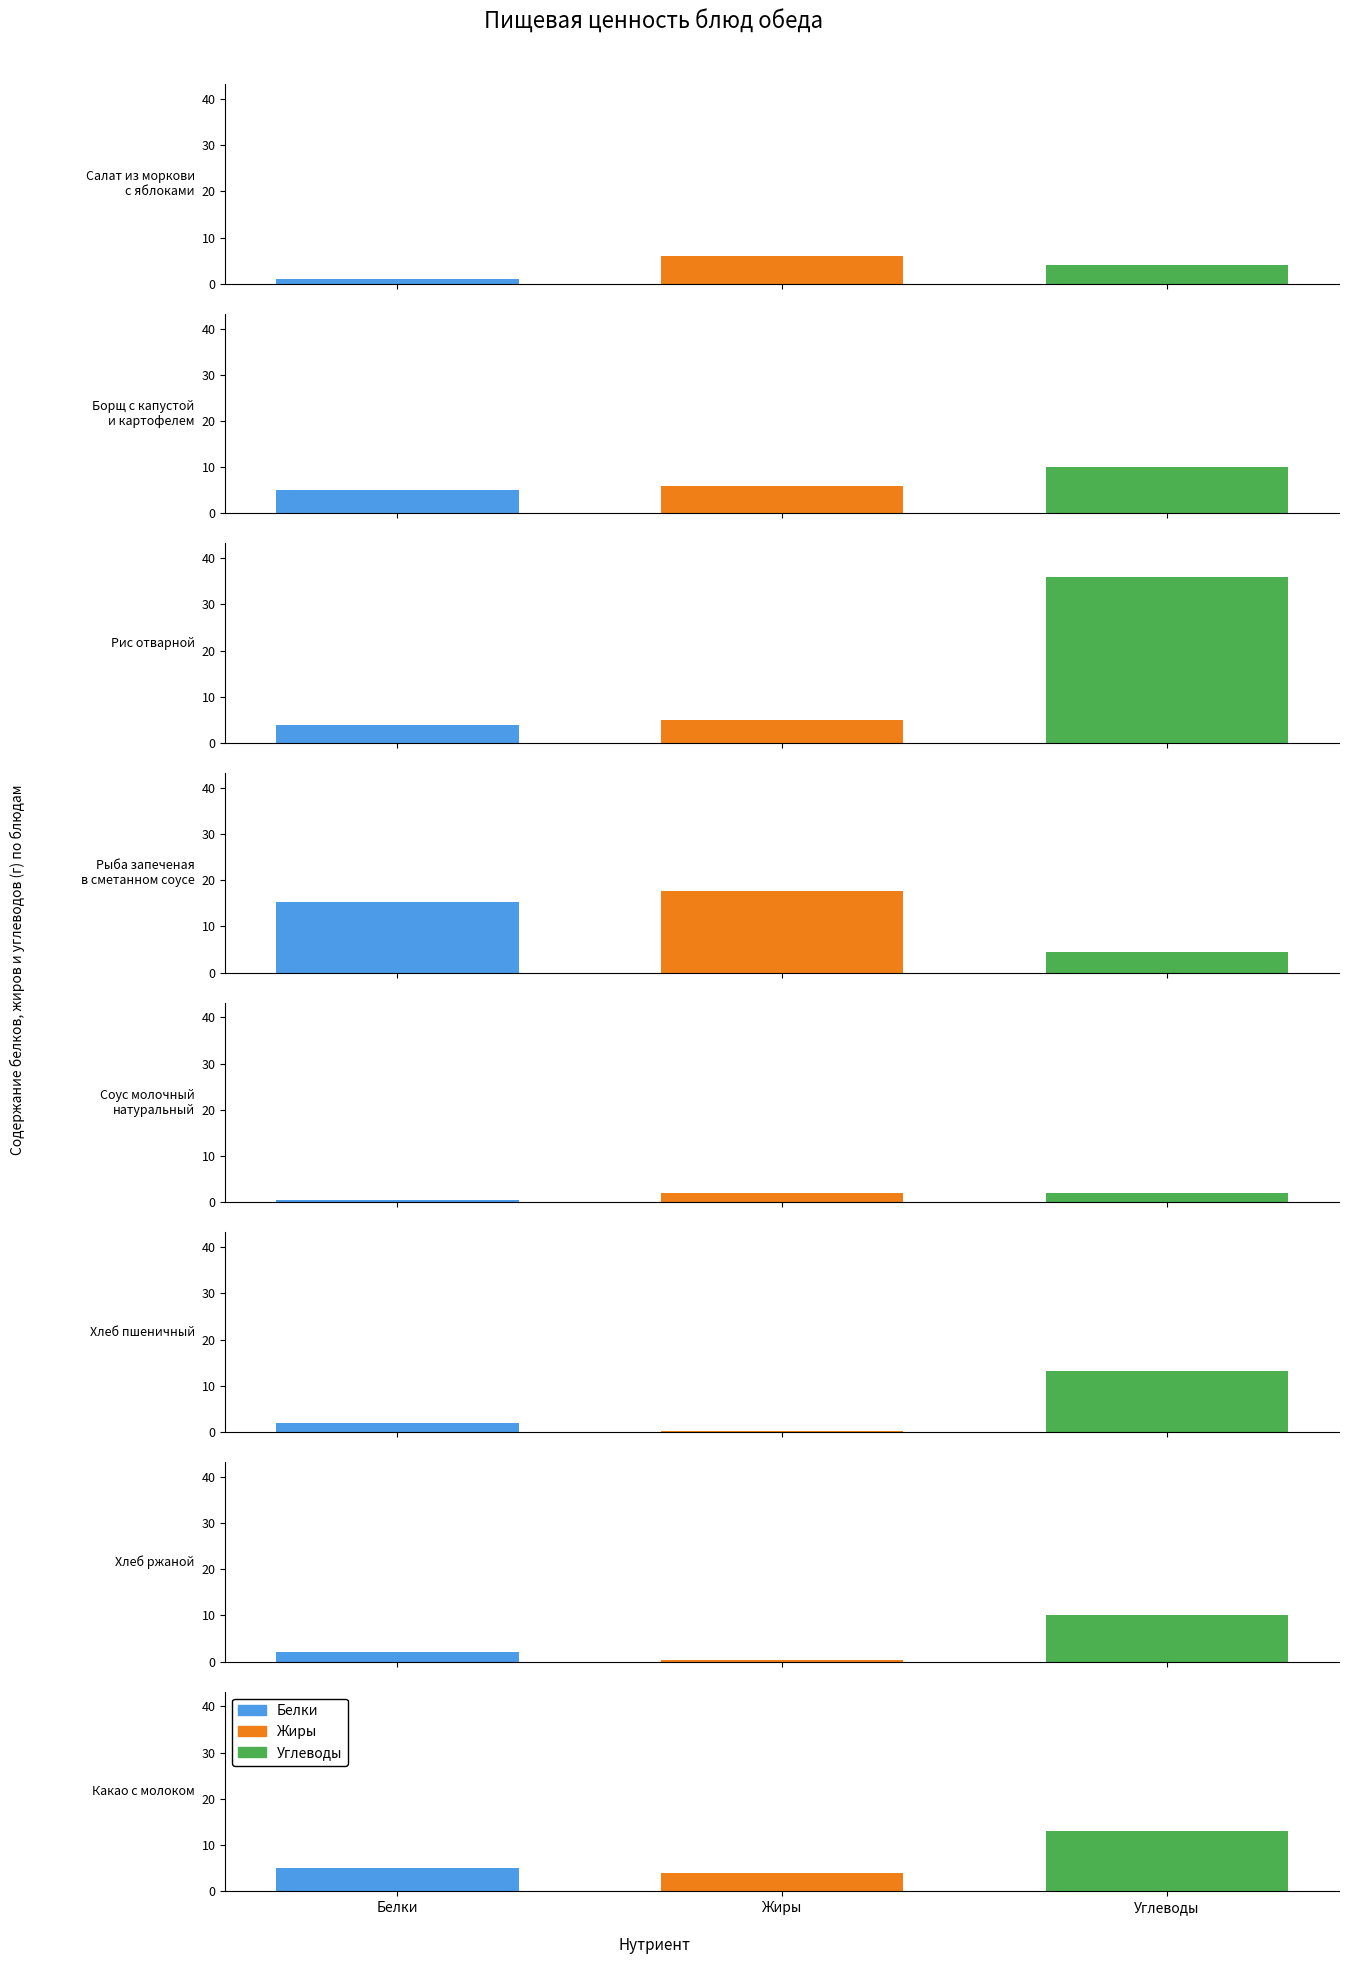

Rank the series at Борщ с капустой
и картофелем from lowest to highest value.

Белки, Жиры, Углеводы